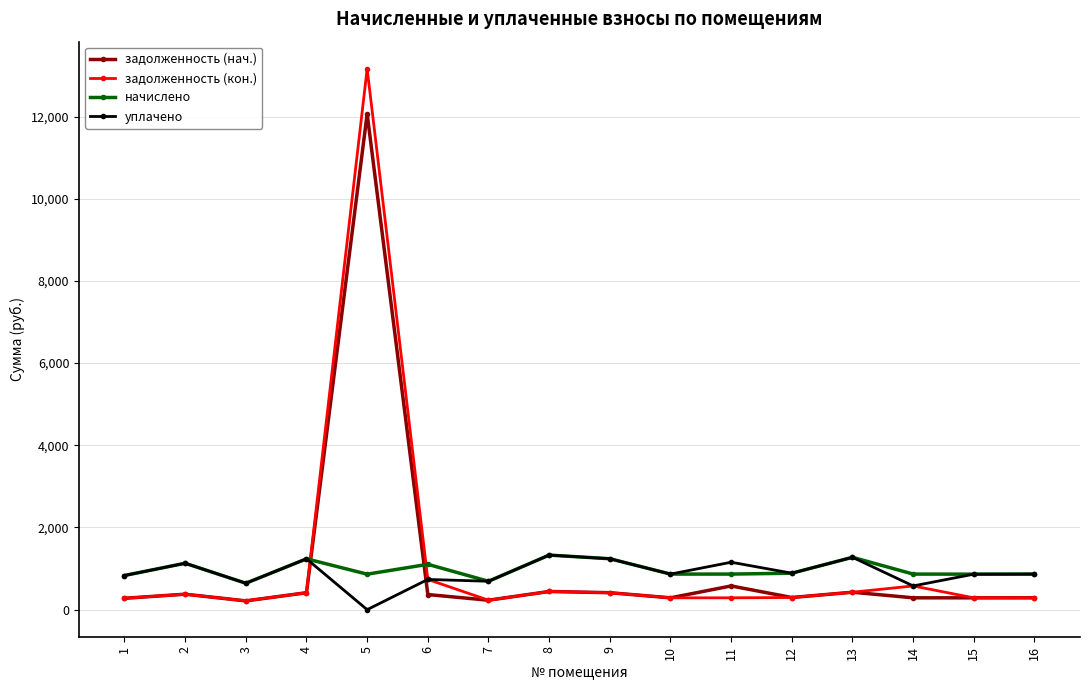

List the series in order of their overall mean, lowest first.

уплачено, начислено, задолженность (нач.), задолженность (кон.)